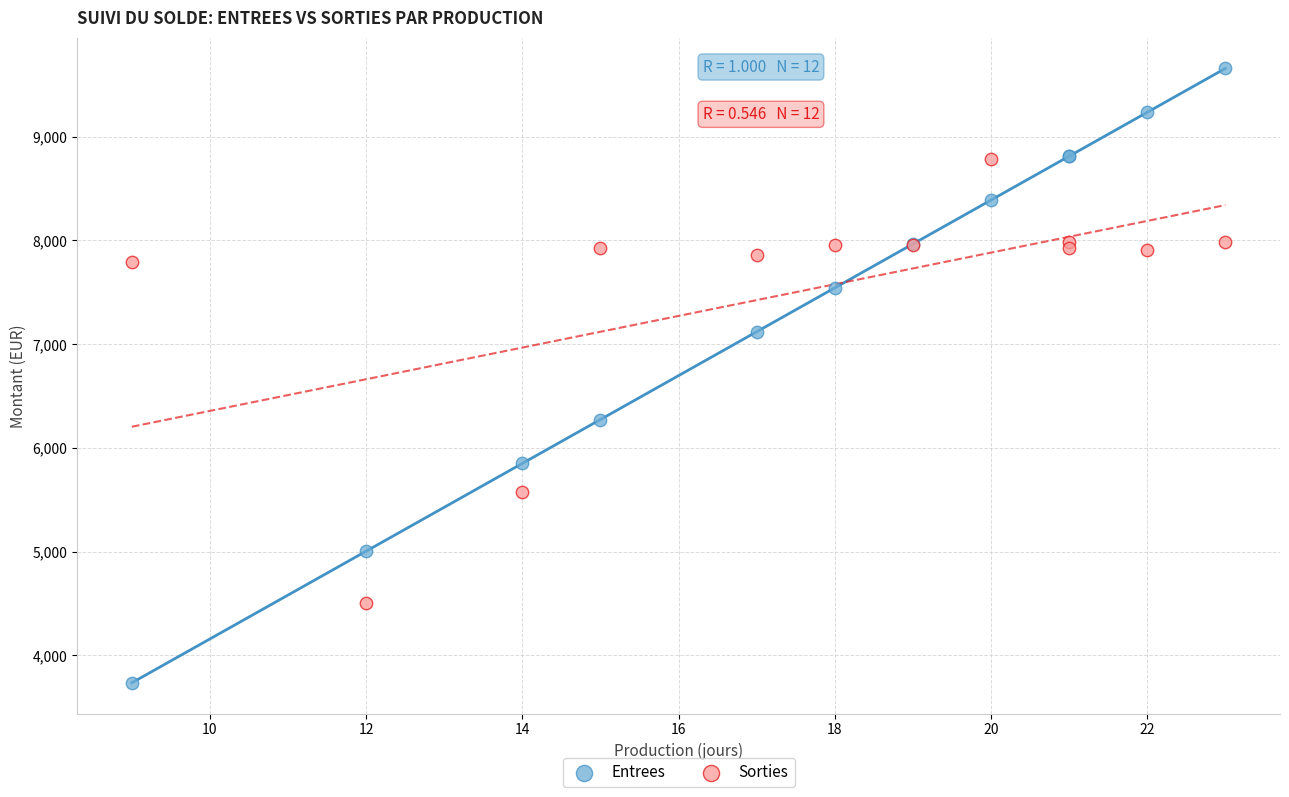

Which series reaches the minimum Y coordinate?

Entrees